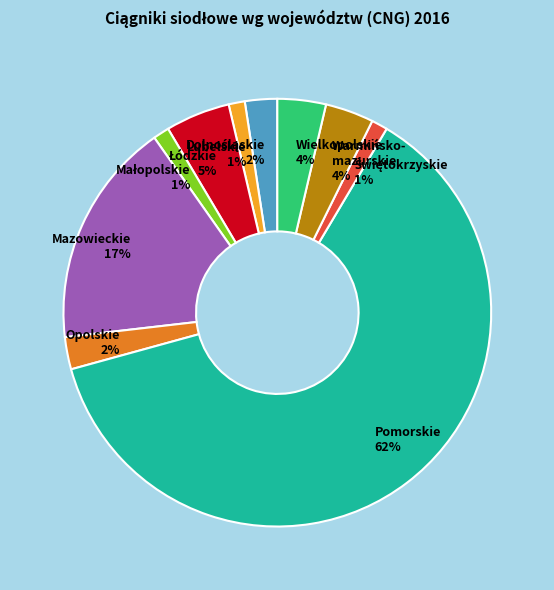

How many slices are in this pie chart?

10